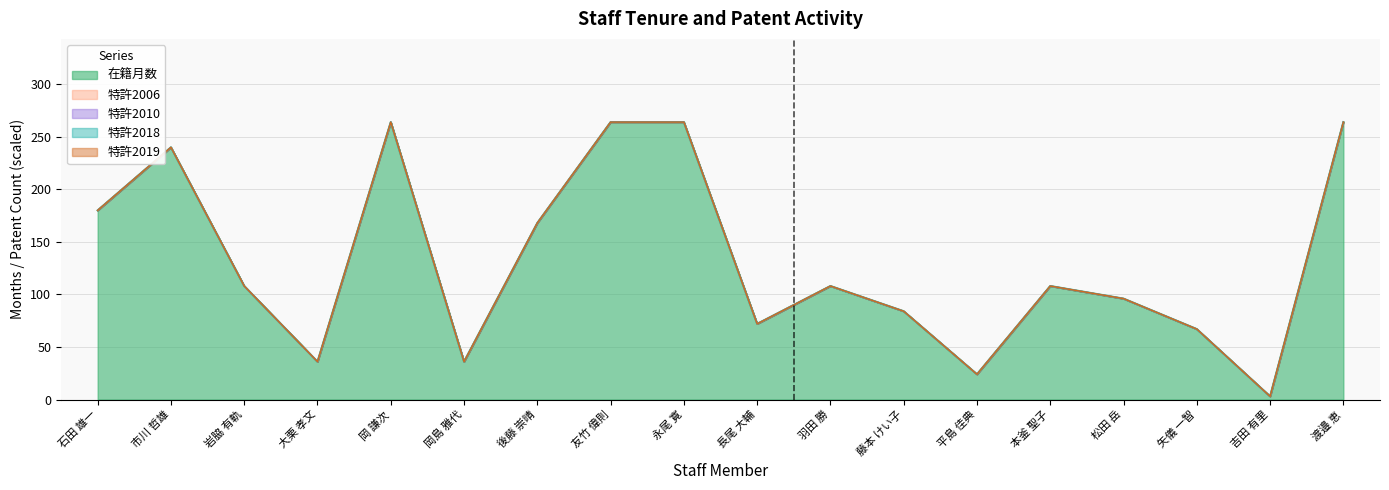

True or false: 特許2010 and 特許2019 intersect in this chart.

False